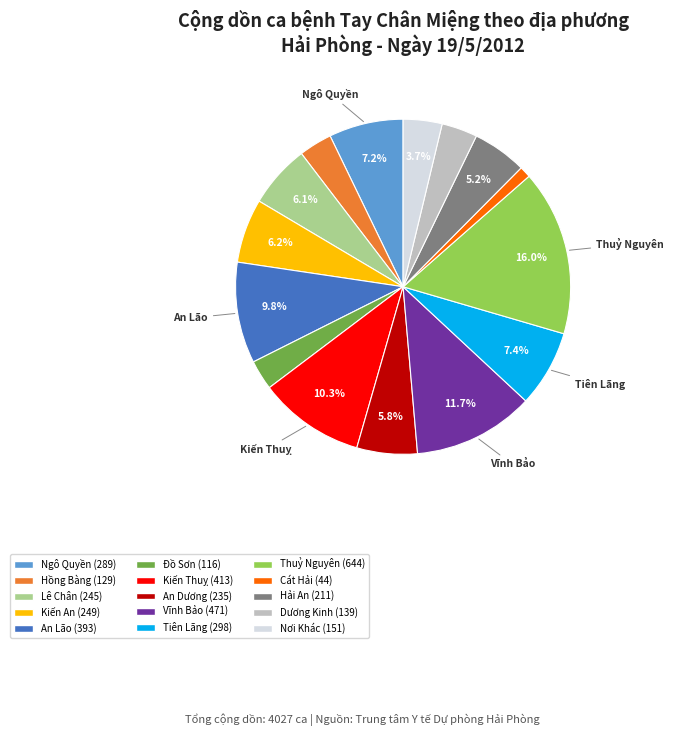

Is there any slice that represents more than half of the pie?

No